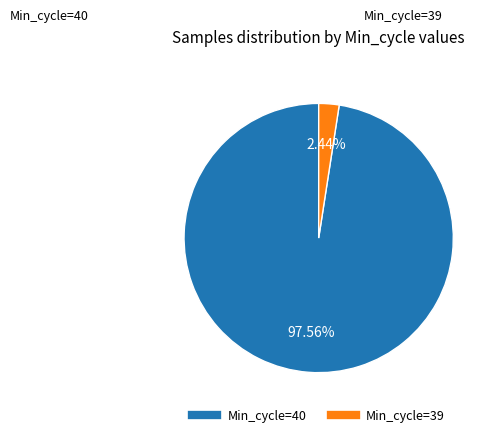

How many segments does this pie chart have?

2